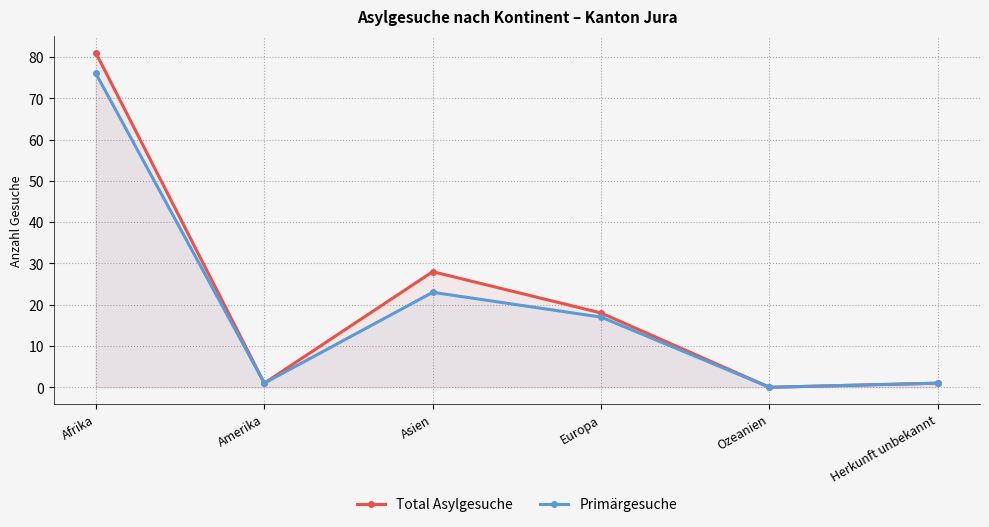

At which category does the chart reach its peak across all series?

Afrika